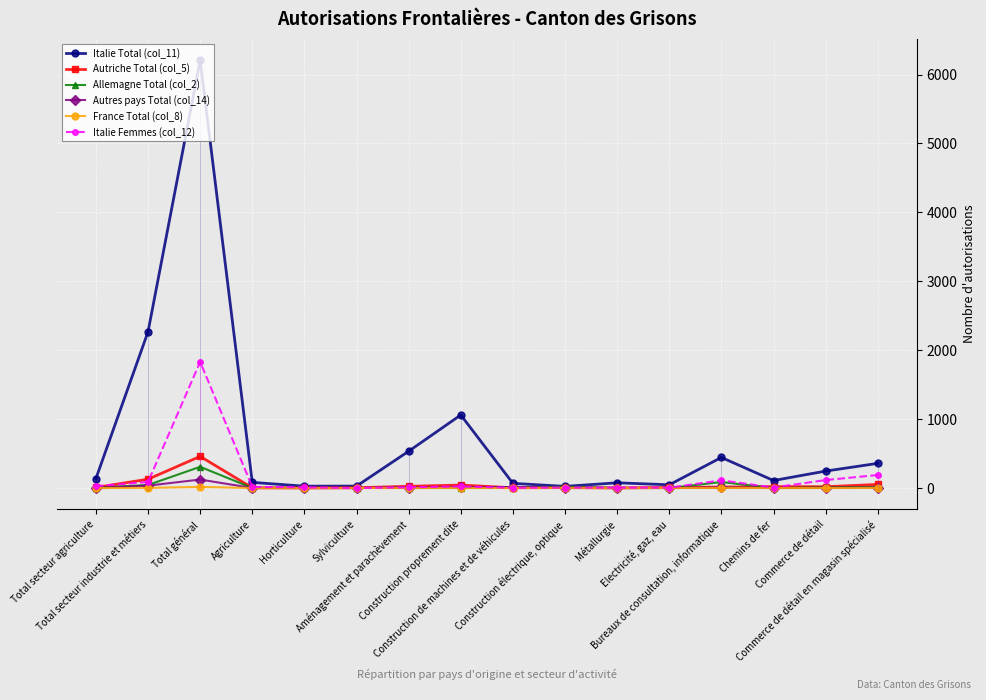

What is the average value of the Italie Total (col_11) series?

732